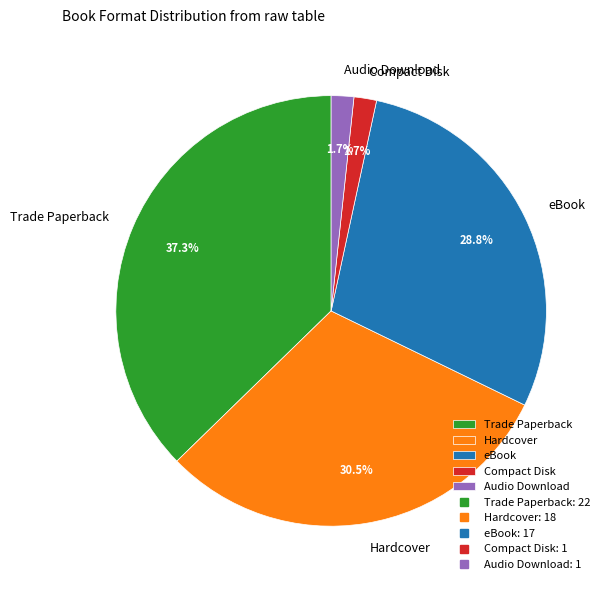

What percentage is NOT represented by Trade Paperback?

62.7%